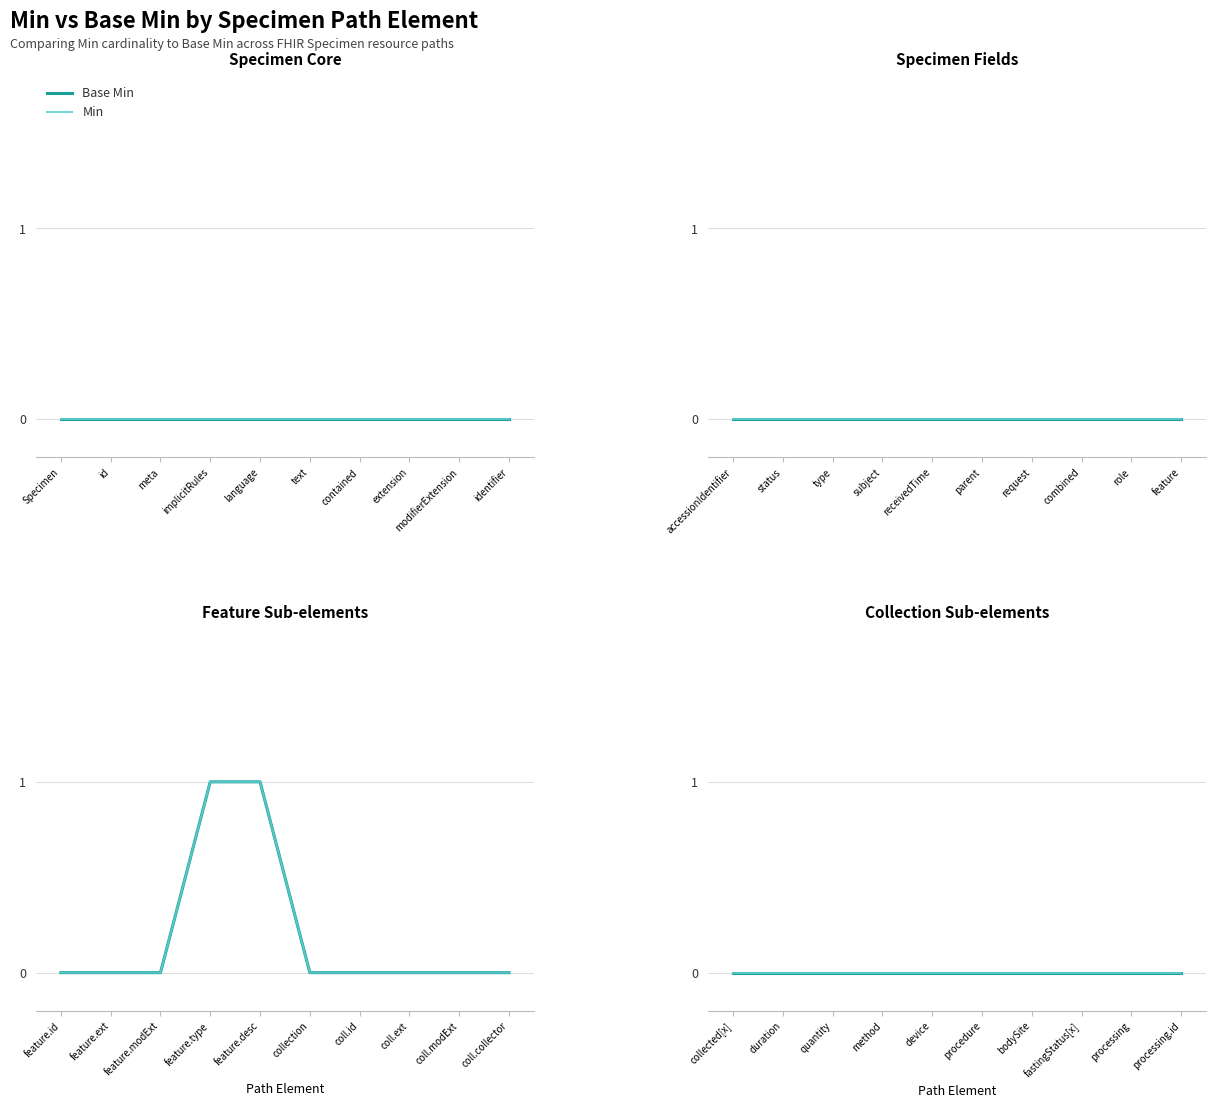

Is it true that Min equals 0 at 8?

True